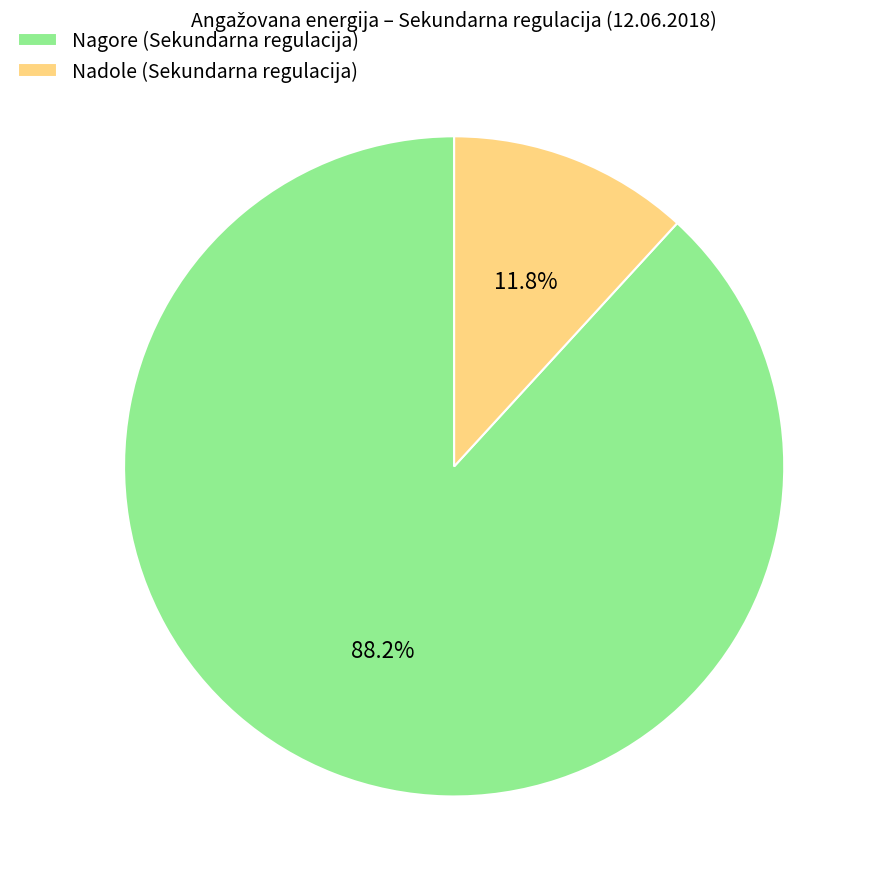

Which has a higher value, Nagore (Sekundarna regulacija) or Nadole (Sekundarna regulacija)?

Nagore (Sekundarna regulacija)